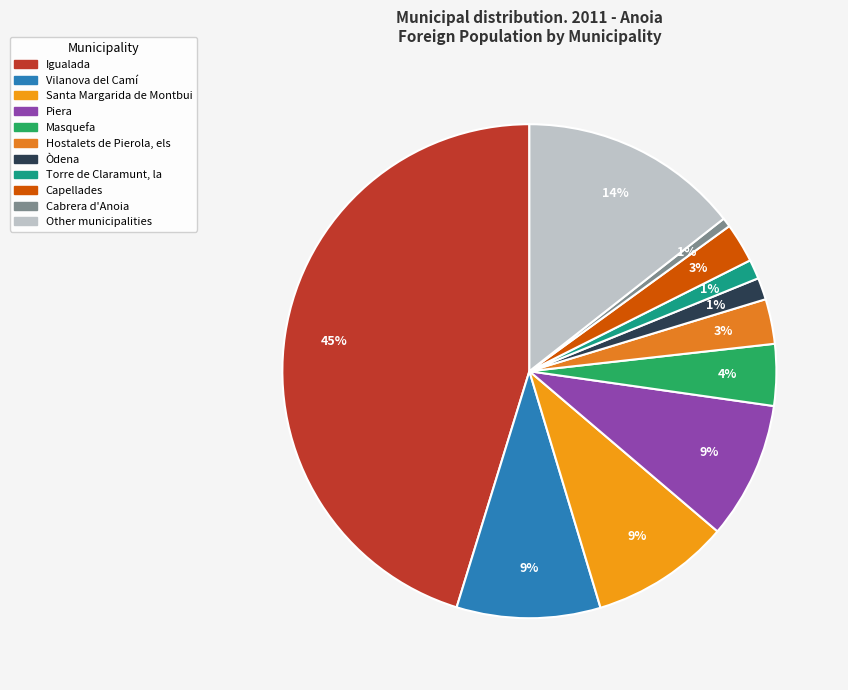

Is it true that Òdena is 15% of the pie?

False